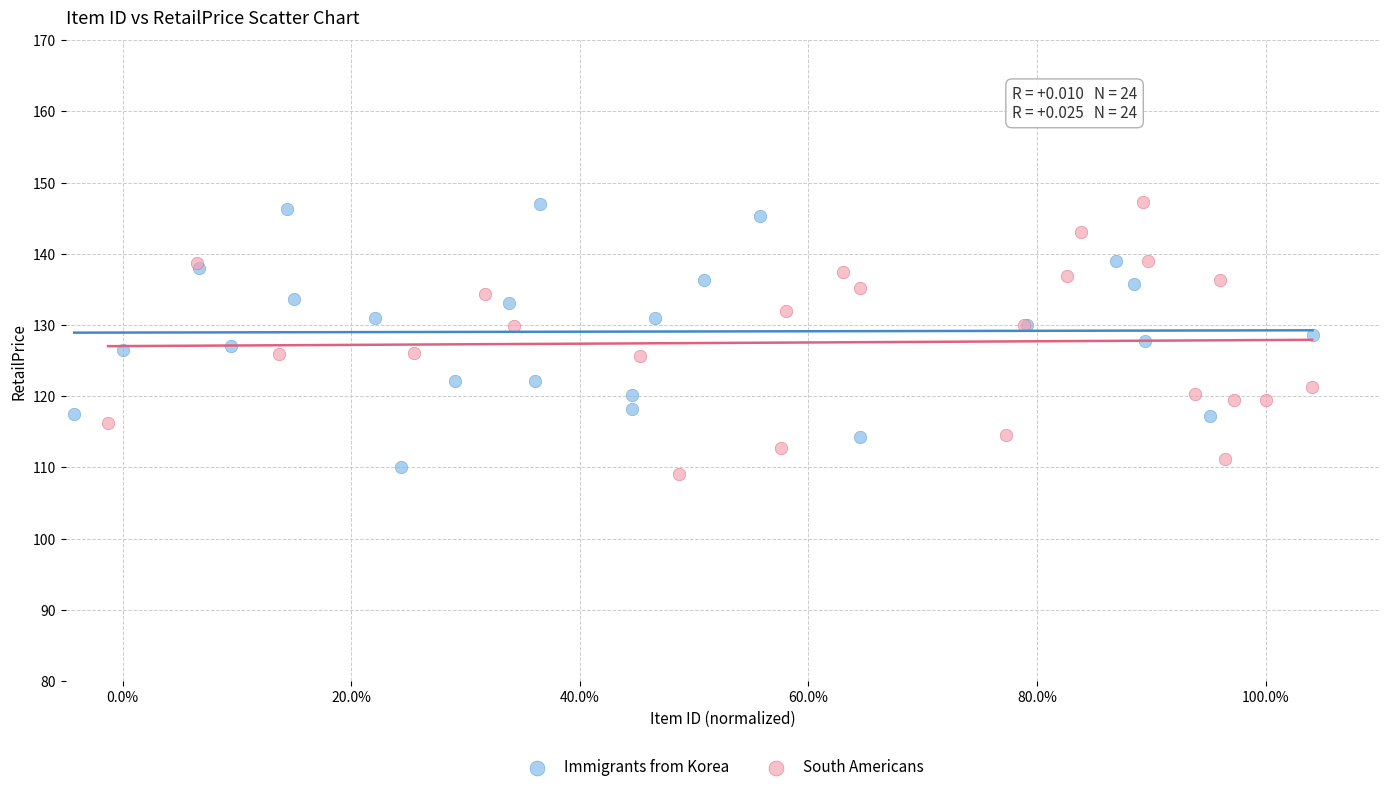

Which series reaches the minimum Y coordinate?

South Americans